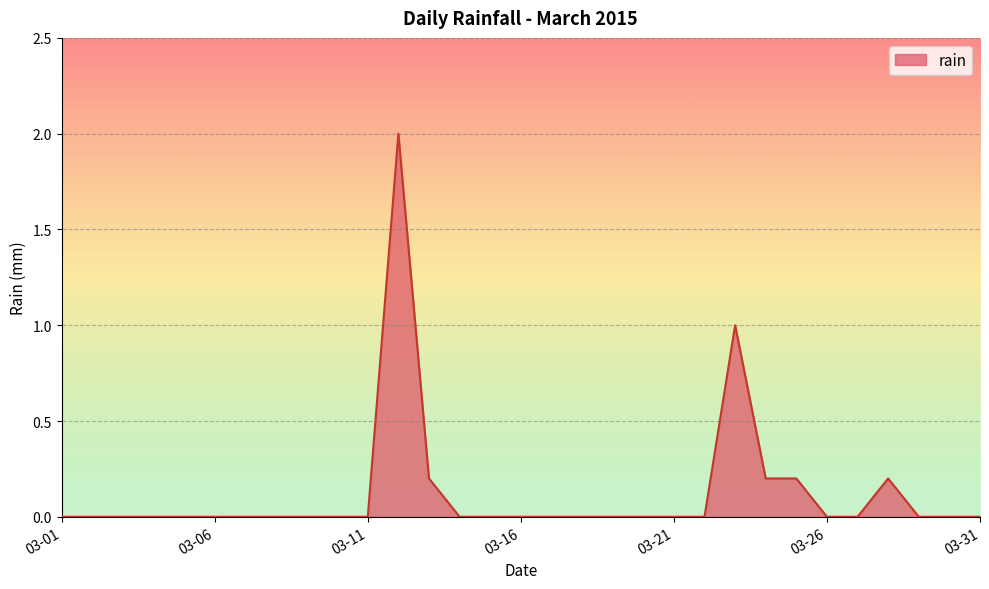

What is the maximum value shown in the chart?

2.0